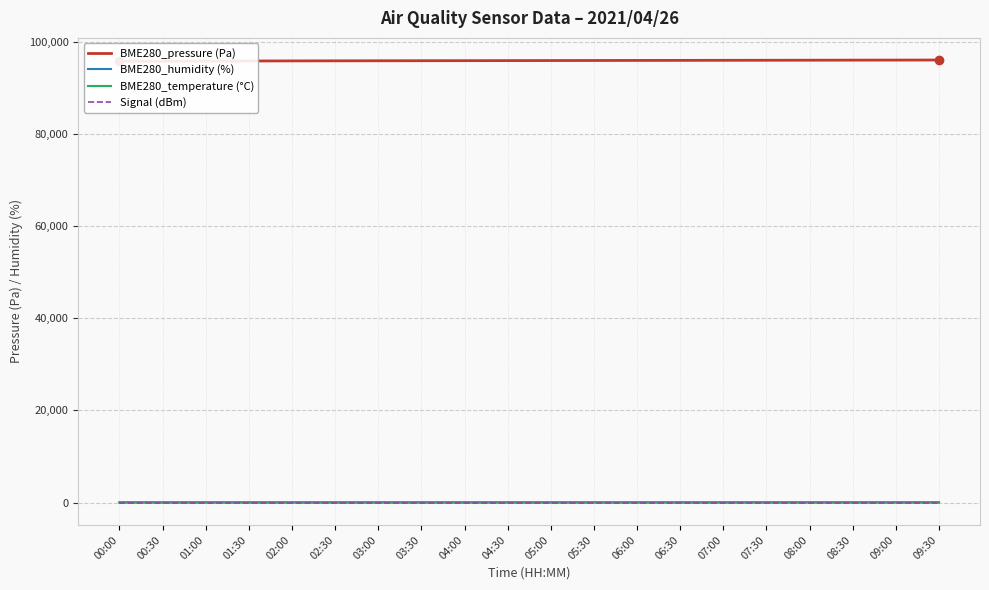

At which label is Signal (dBm) closest to -62?

00:00